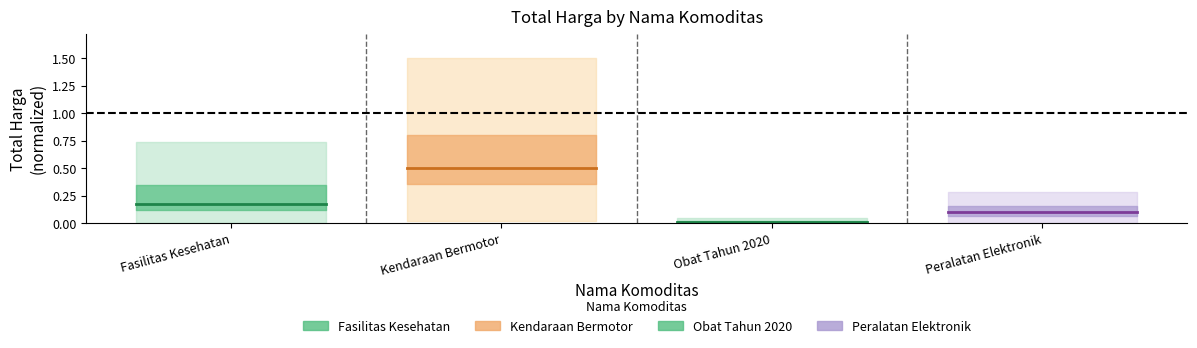

The value of Peralatan Elektronik at Fasilitas Kesehatan is 0.2. True or false?

False